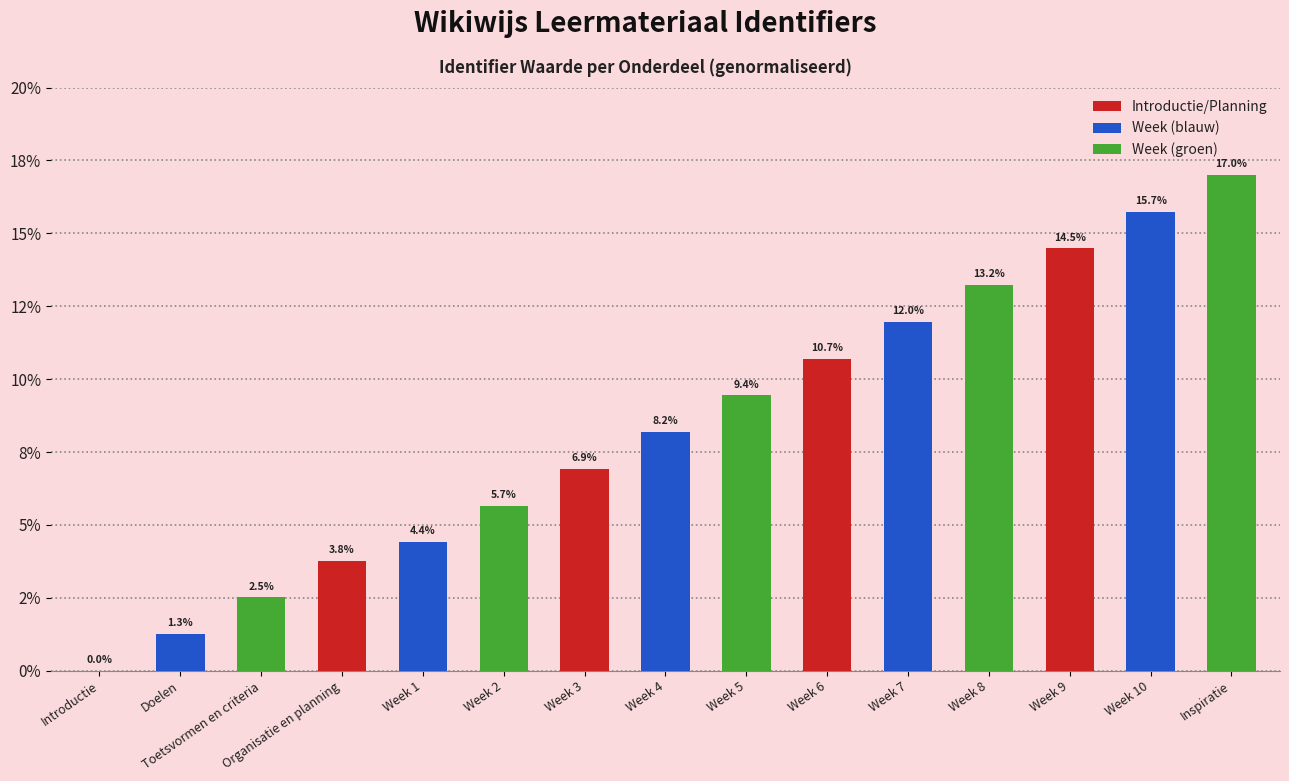

Are the bars horizontal?

No